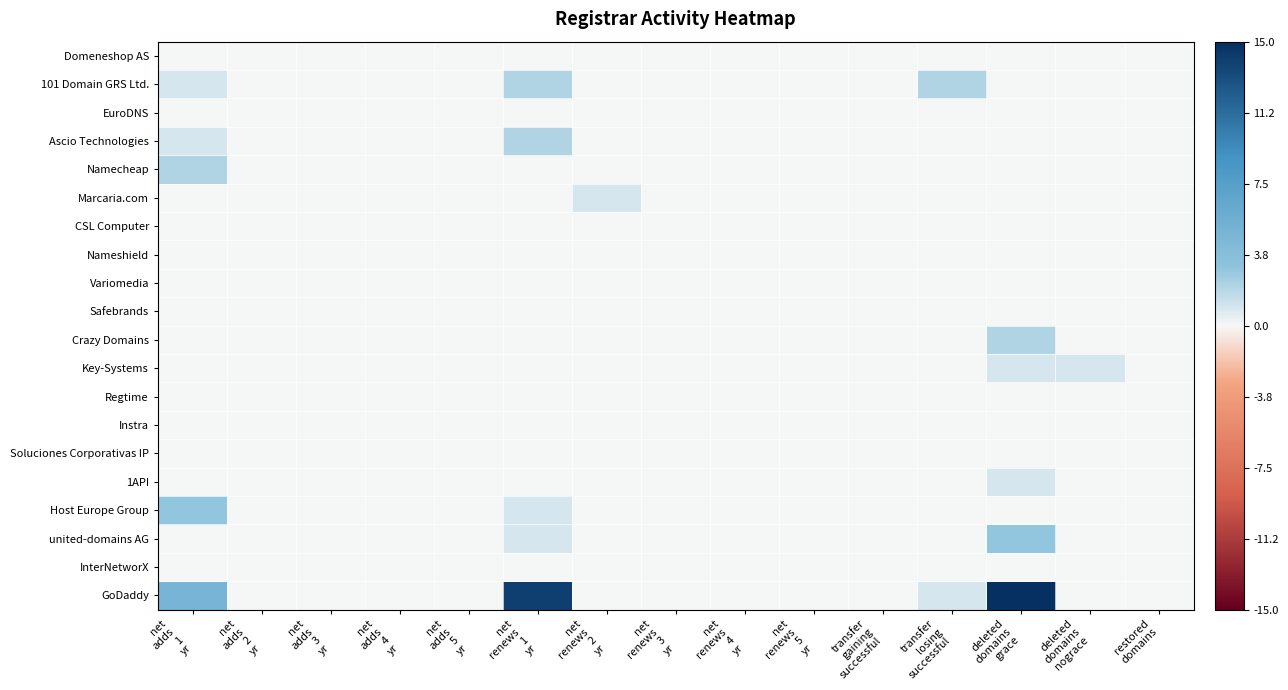

At which category is the sum across all series the highest?

deleted
domains
grace